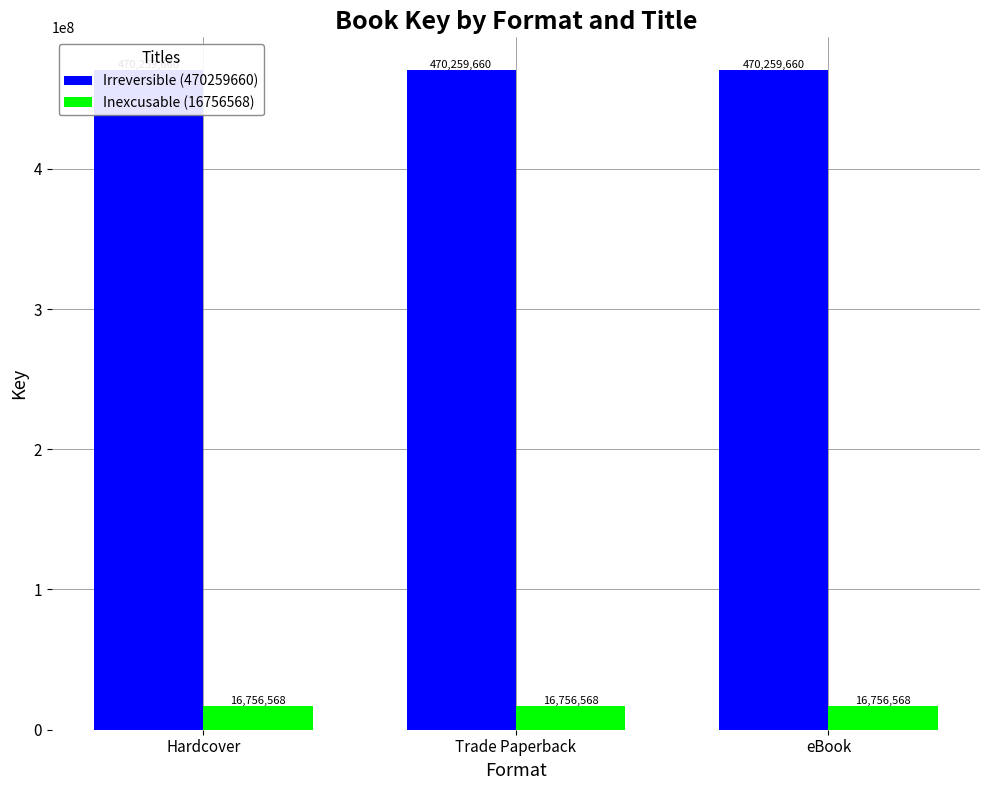

Where is Irreversible (470259660) nearest to the value 470259660?

Hardcover